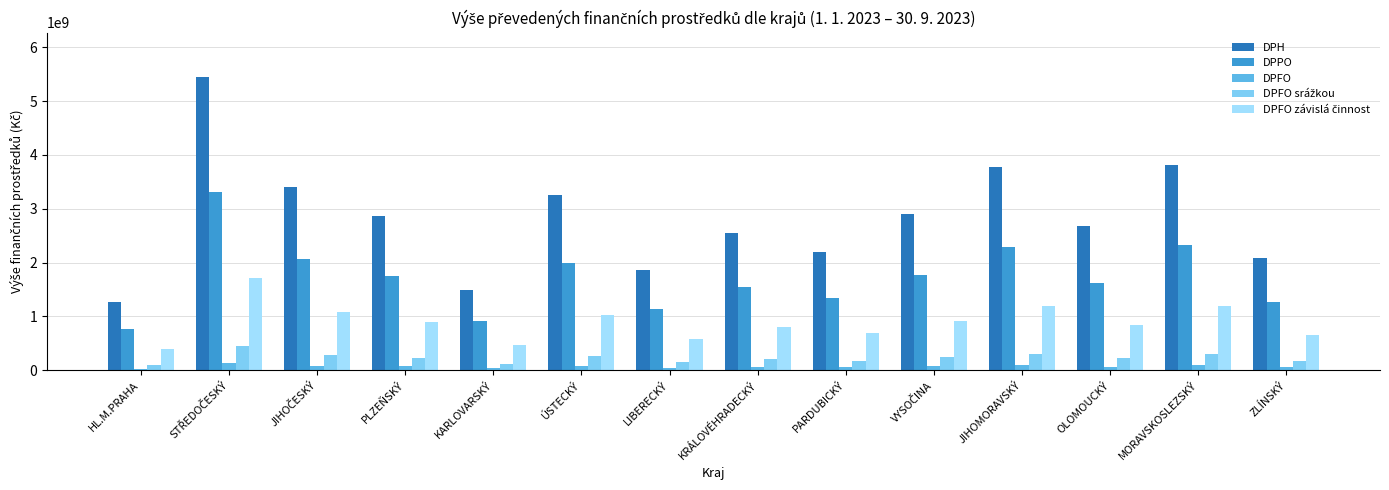

What is the difference between the maximum and minimum values in the DPH series?

4194887733.0